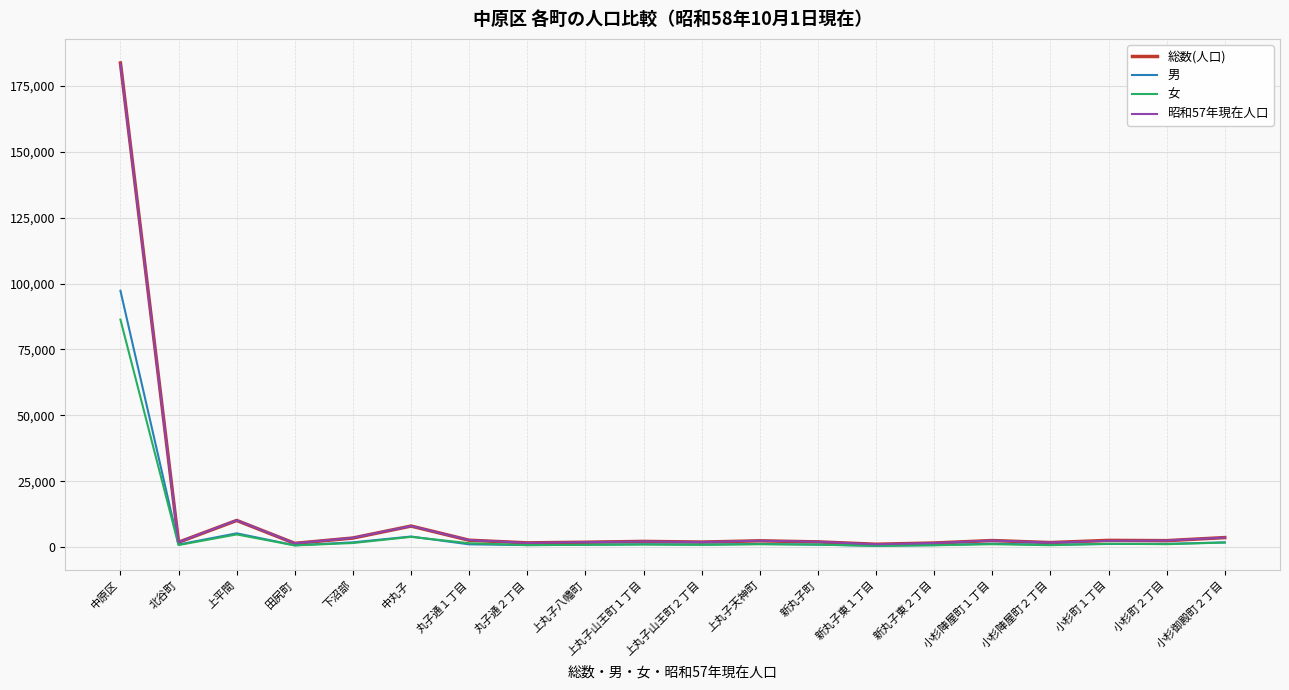

What is the maximum value shown in the chart?

183585